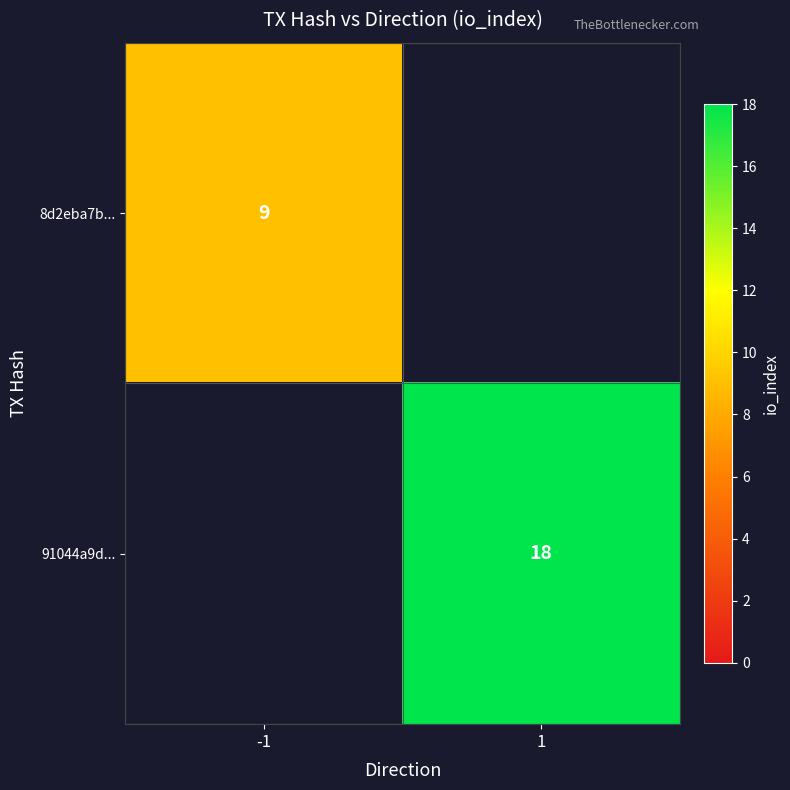

Is it true that 91044a9d... equals 18 at 1?

True